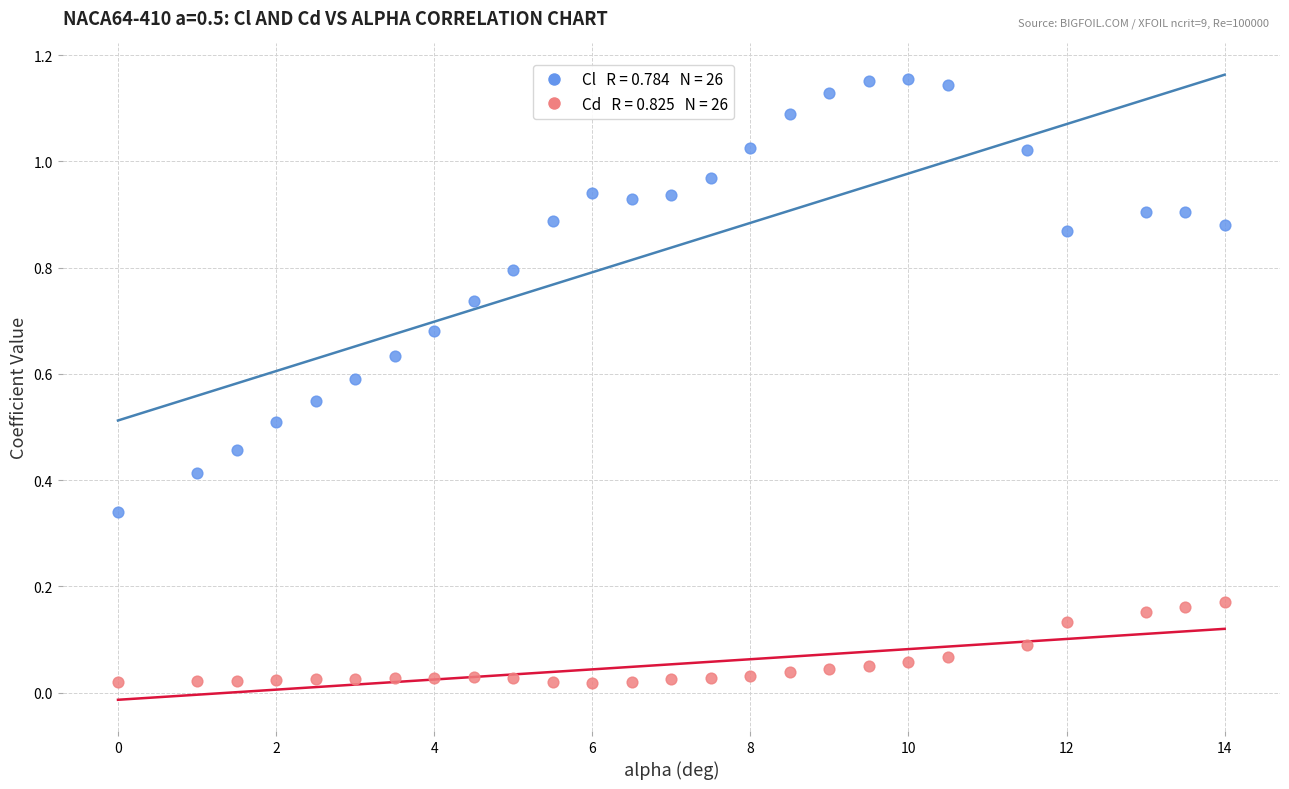

Across all data points, what is the range of X values (max minus min)?

14.0